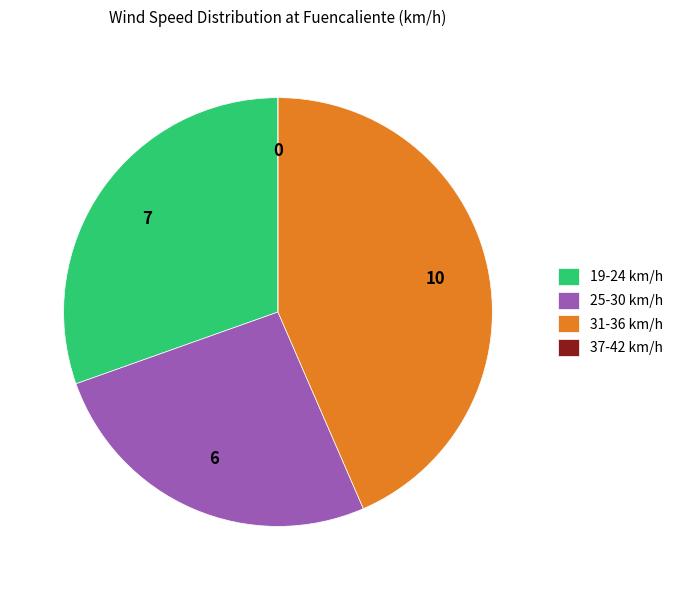

Is there any slice that represents more than half of the pie?

No